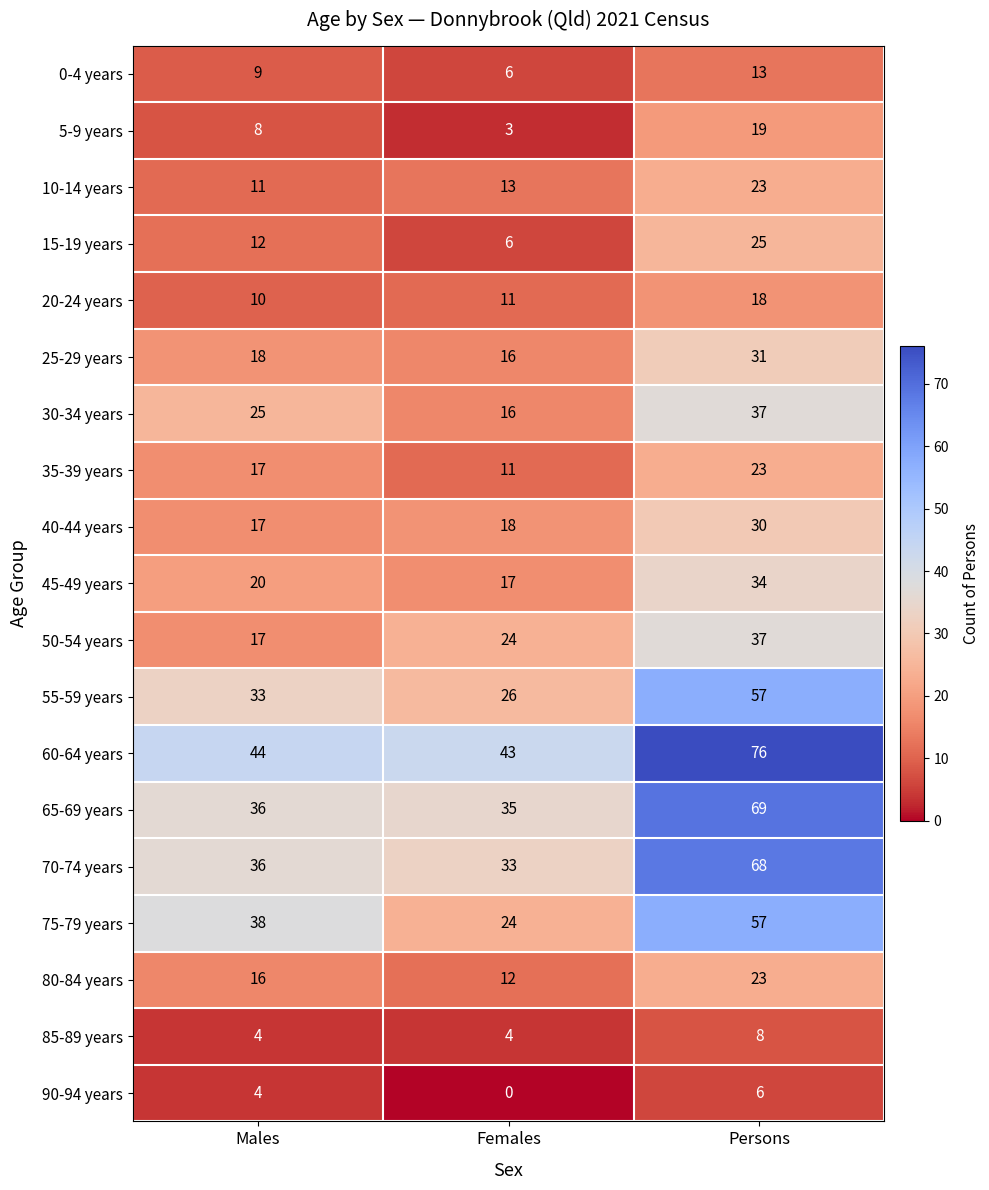

Which category has the lowest value in the 20-24 years series?

Males